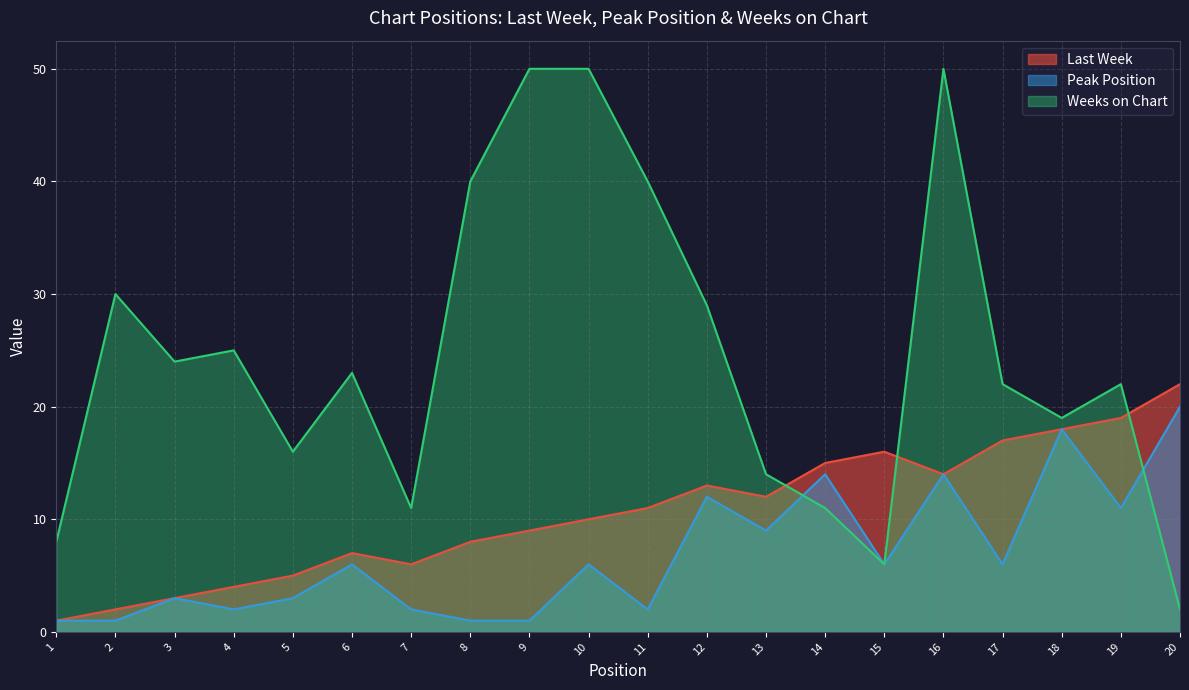

Is it true that Weeks on Chart equals 30 at 2?

True